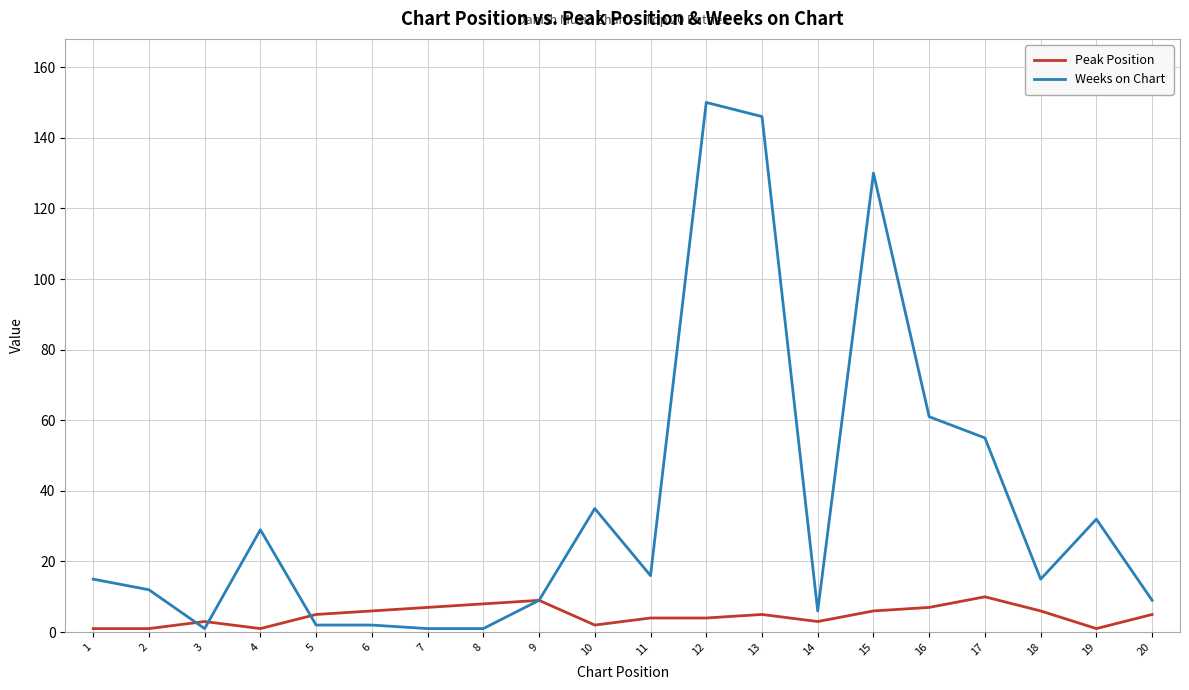

Reading right to left, transcribe all the data shown in this chart.

Peak Position: 5	1	6	10	7	6	3	5	4	4	2	9	8	7	6	5	1	3	1	1
Weeks on Chart: 9	32	15	55	61	130	6	146	150	16	35	9	1	1	2	2	29	1	12	15